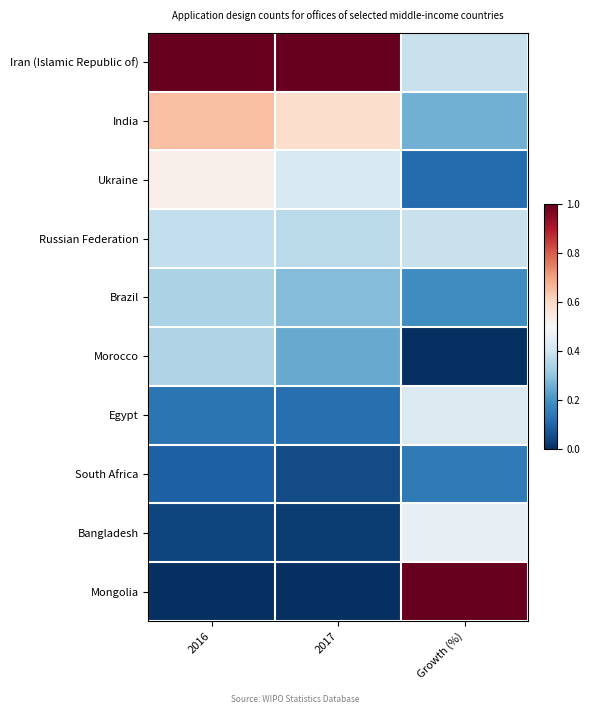

What is the difference between the highest and lowest values at 2017?

1.0